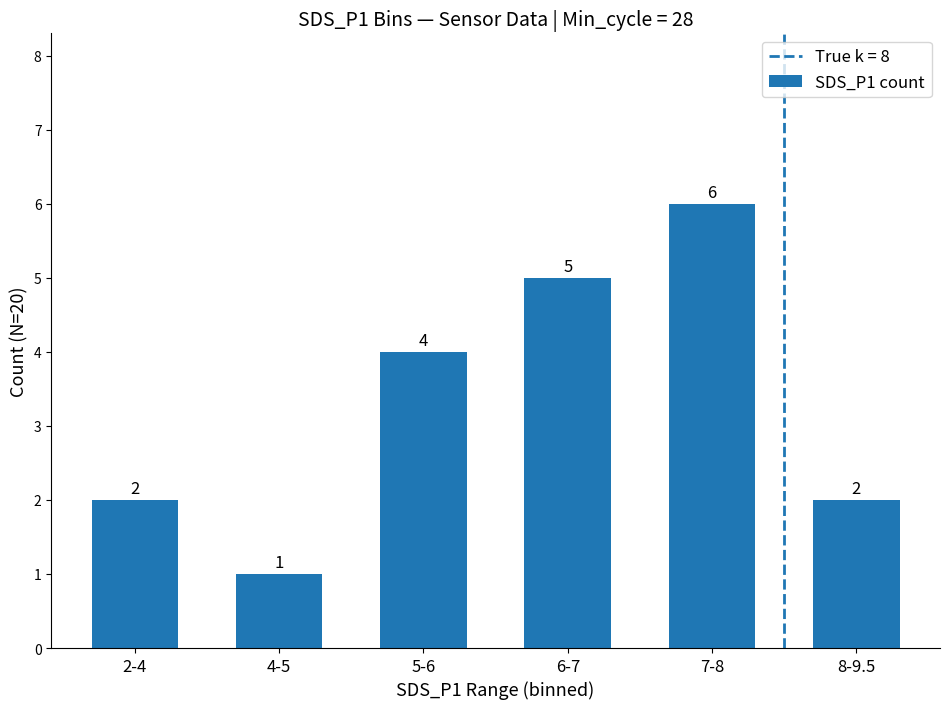

What is the average value?

3